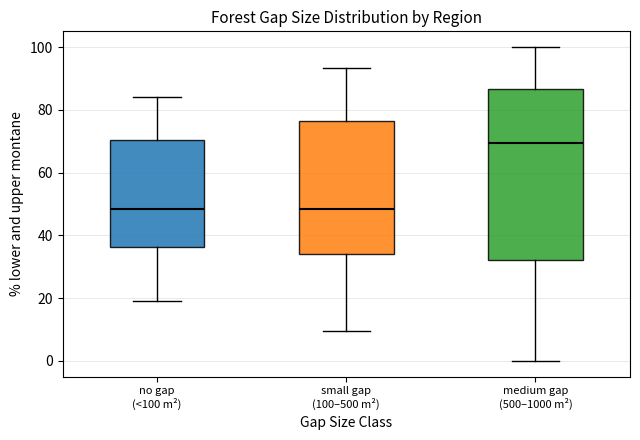

Reading left to right, transcribe this box plot: for each box, give where its median line is, the range the box spans, and where its two whiskers end, as read against the y-axis. The values are not printed on the chart, so give them approximately, as read against the axis.

no gap (<100 m²): median 48, box 36 to 70, whiskers 20 to 84
small gap (100–500 m²): median 48, box 34 to 76, whiskers 10 to 94
medium gap (500–1000 m²): median 70, box 32 to 86, whiskers 0 to 100